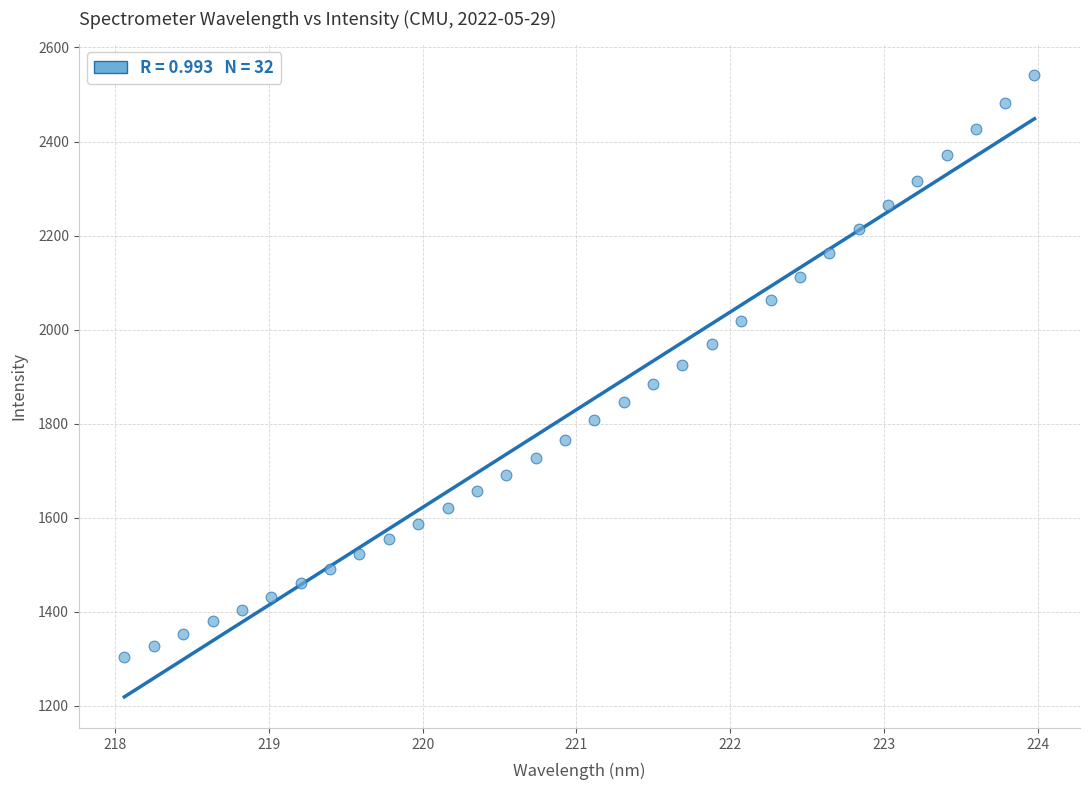

What is the range of X values (max minus min)?

5.9